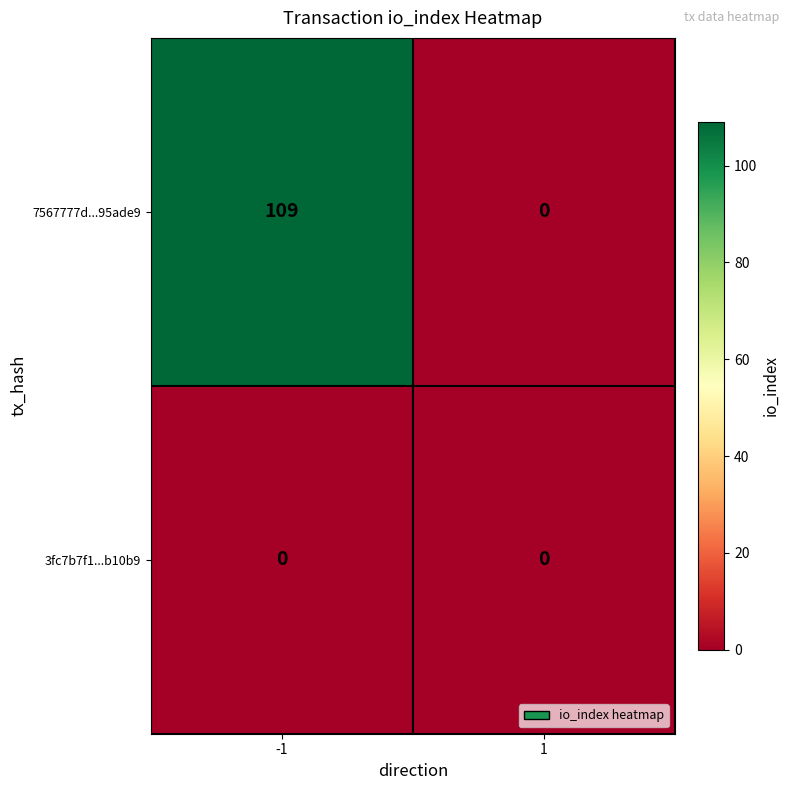

List the labels in order of 7567777d...95ade9 value, largest first.

-1, 1